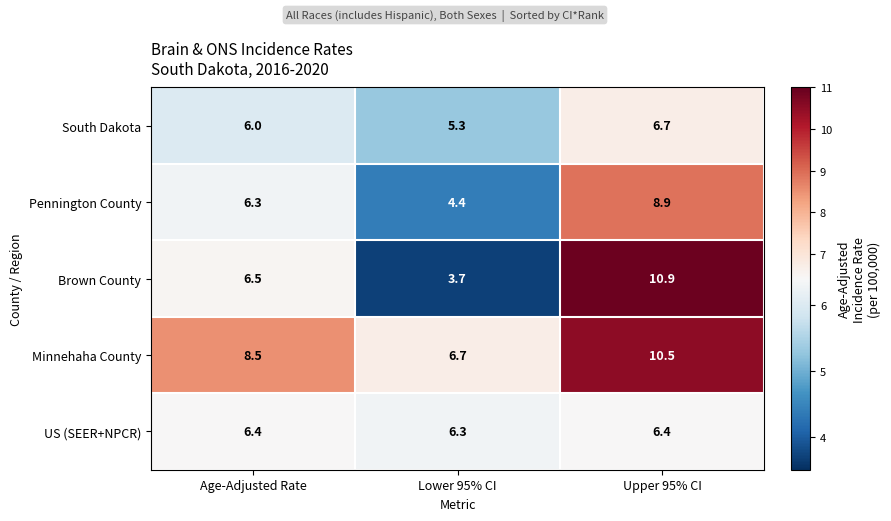

At which category does the chart reach its peak across all series?

Upper 95% CI